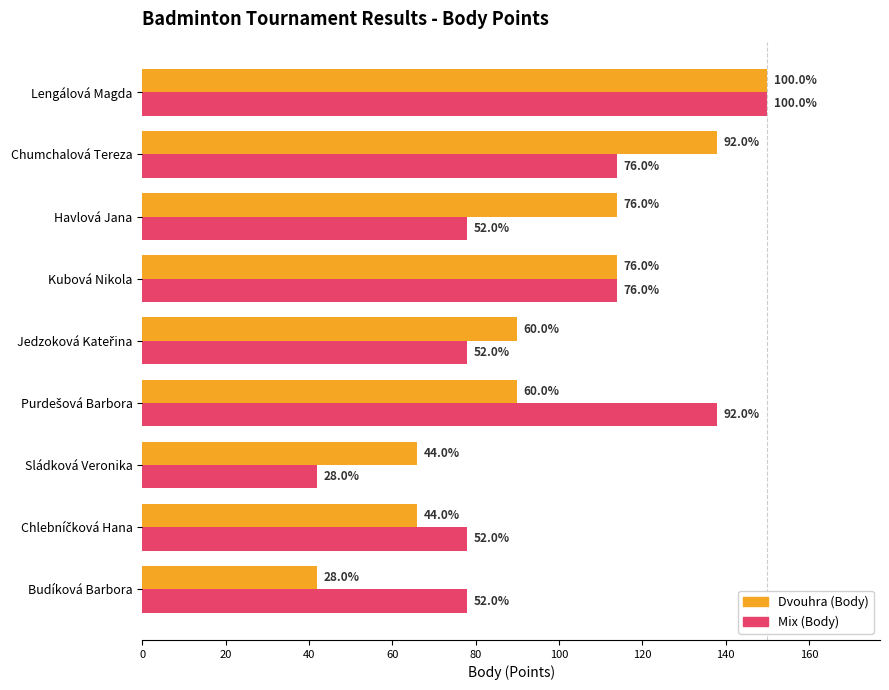

List the series in order of their peak value, highest first.

Dvouhra (Body), Mix (Body)